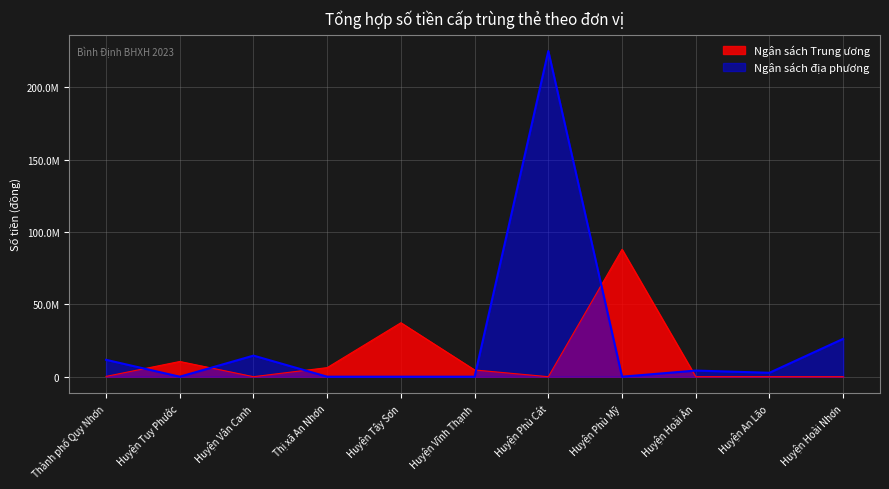

Which category has the highest value in the Ngân sách địa phương series?

Huyện Phù Cát